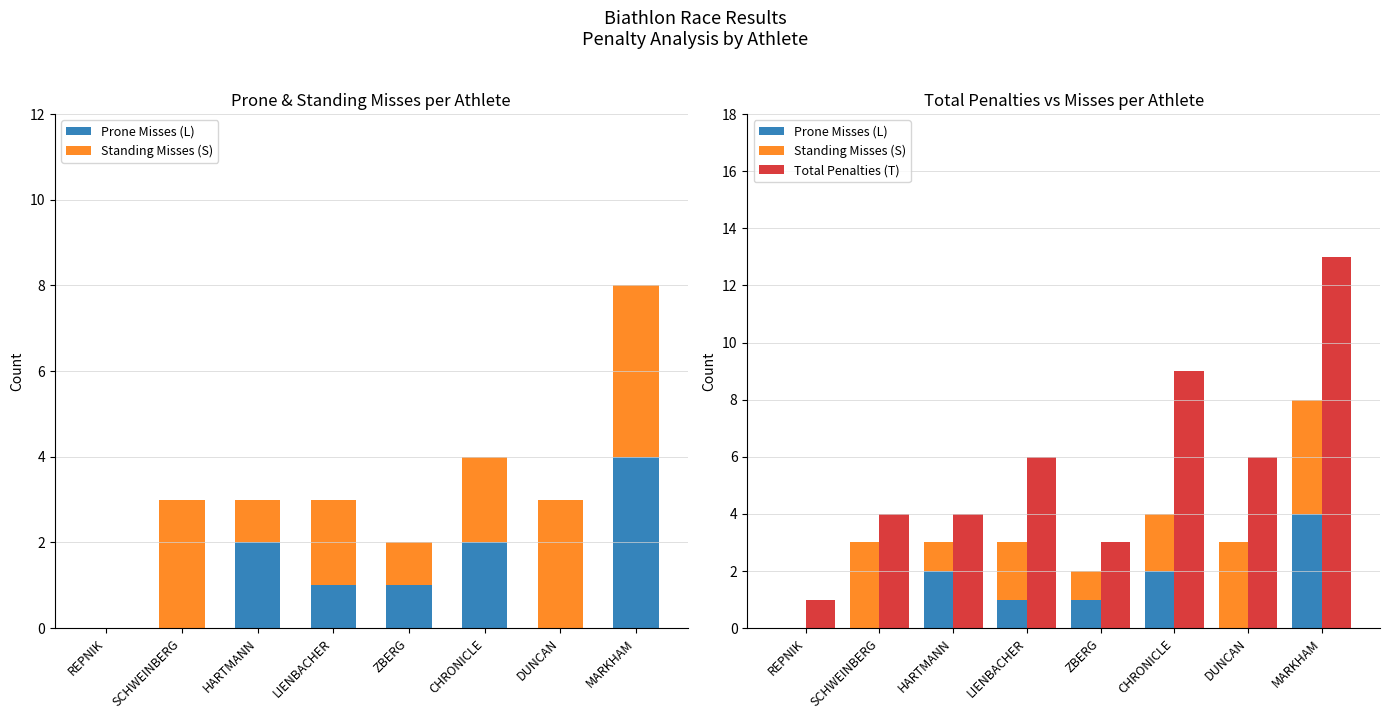

The value of Standing Misses (S) at REPNIK is -2. True or false?

False